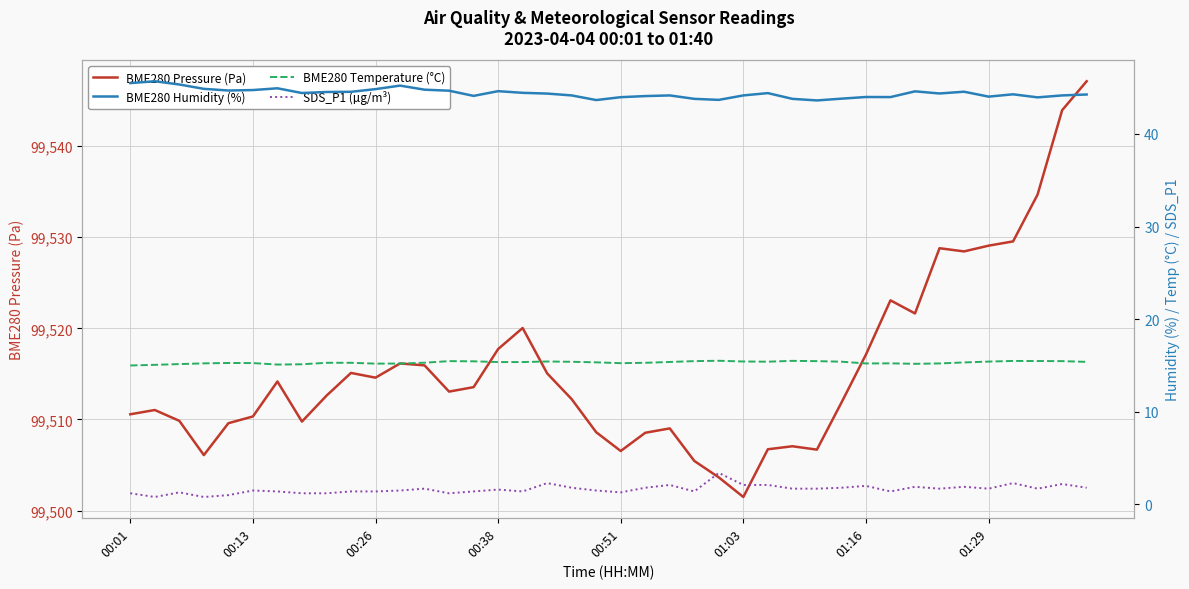

What is the difference between the highest and lowest values at 14?

99512.2